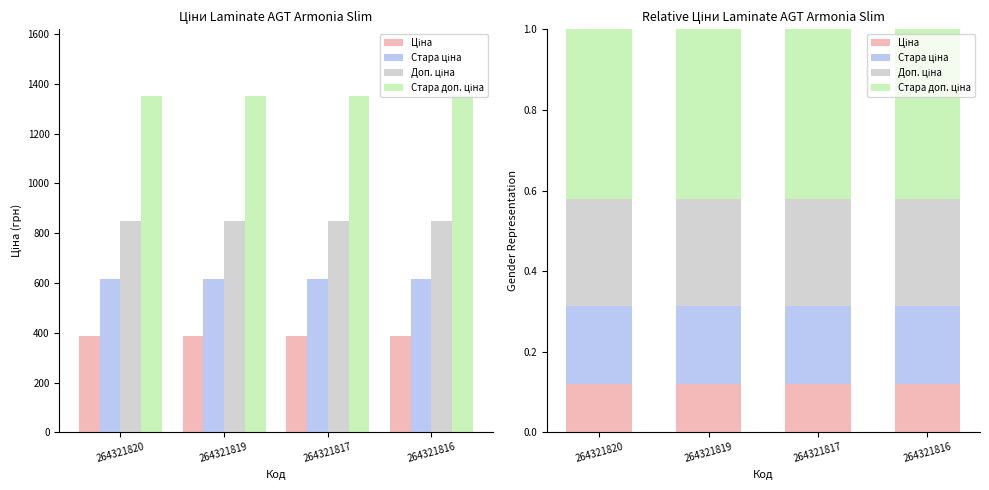

What is the average value of the Ціна series?

0.1